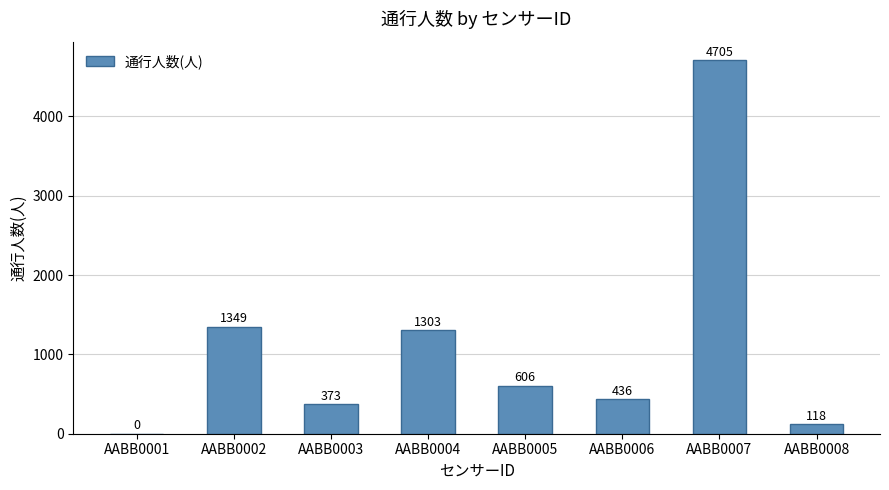

How many categories are shown in the chart?

8